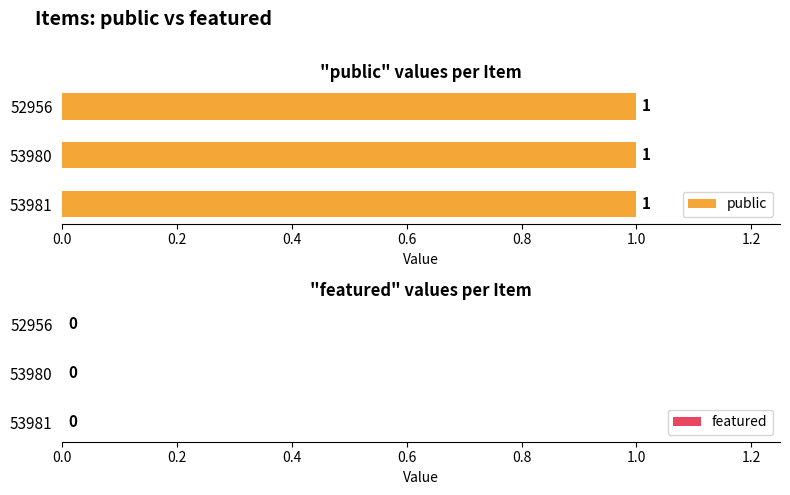

Which series has the largest total across all categories?

public